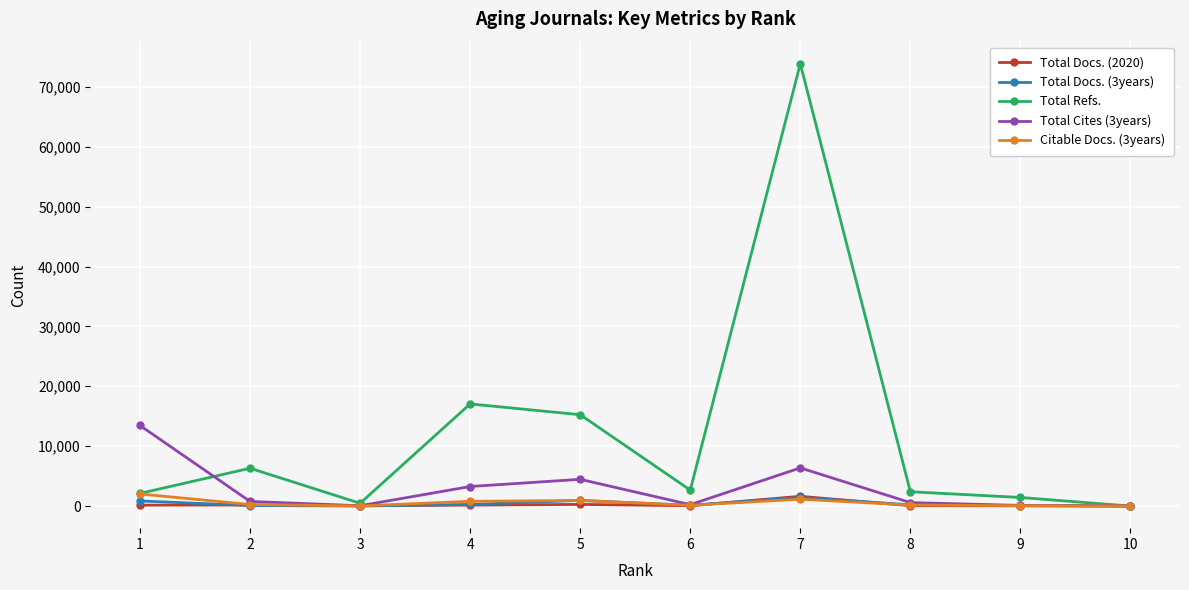

What is the value of the Citable Docs. (3years) point at the 6th from the left?

127